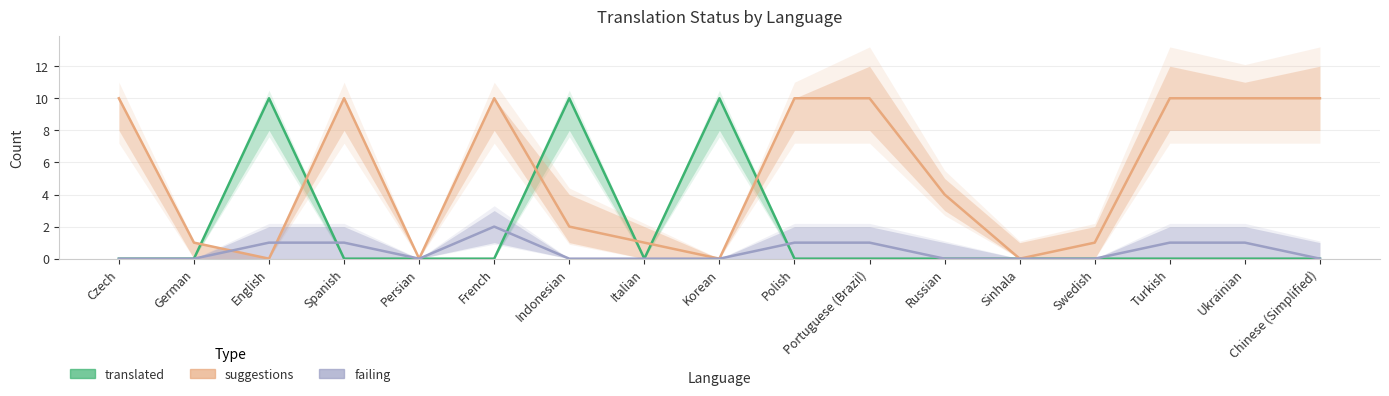

True or false: suggestions and failing intersect in this chart.

True